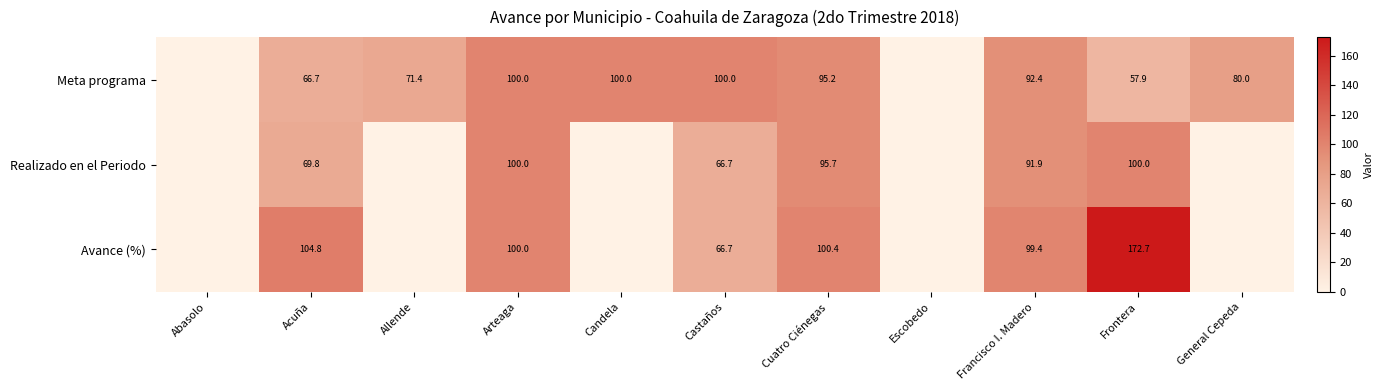

What is the spread (max minus min) of values at Francisco I. Madero?

7.5